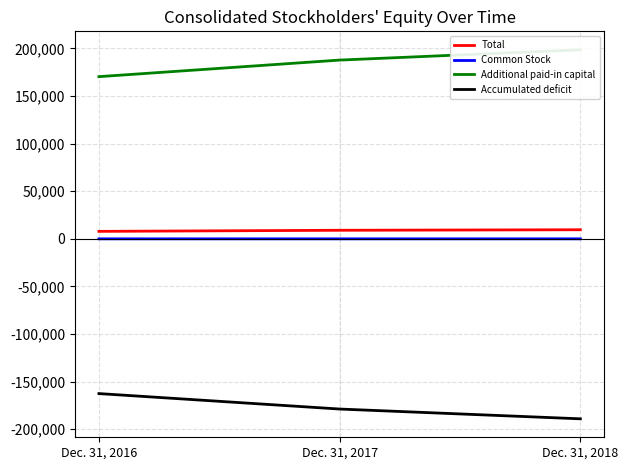

Reading right to left, transcribe all the data shown in this chart.

Total: 9557	9007	7861
Common Stock: 10	5	15
Additional paid-in capital: 198627	187805	170409
Accumulated deficit: -189080	-178803	-162563